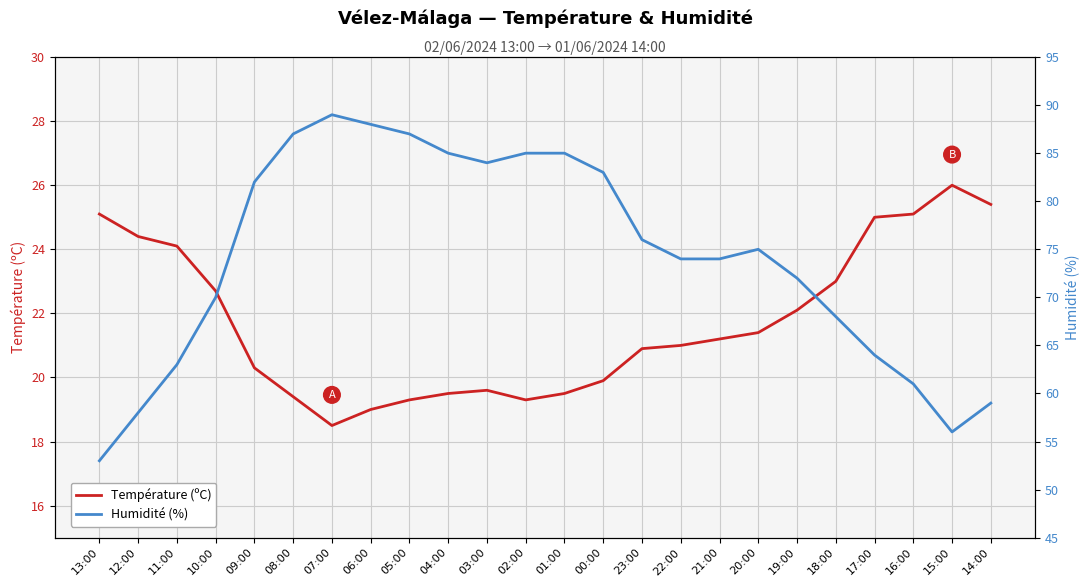

True or false: Température (ºC) and Humidité (%) cross at least once.

False